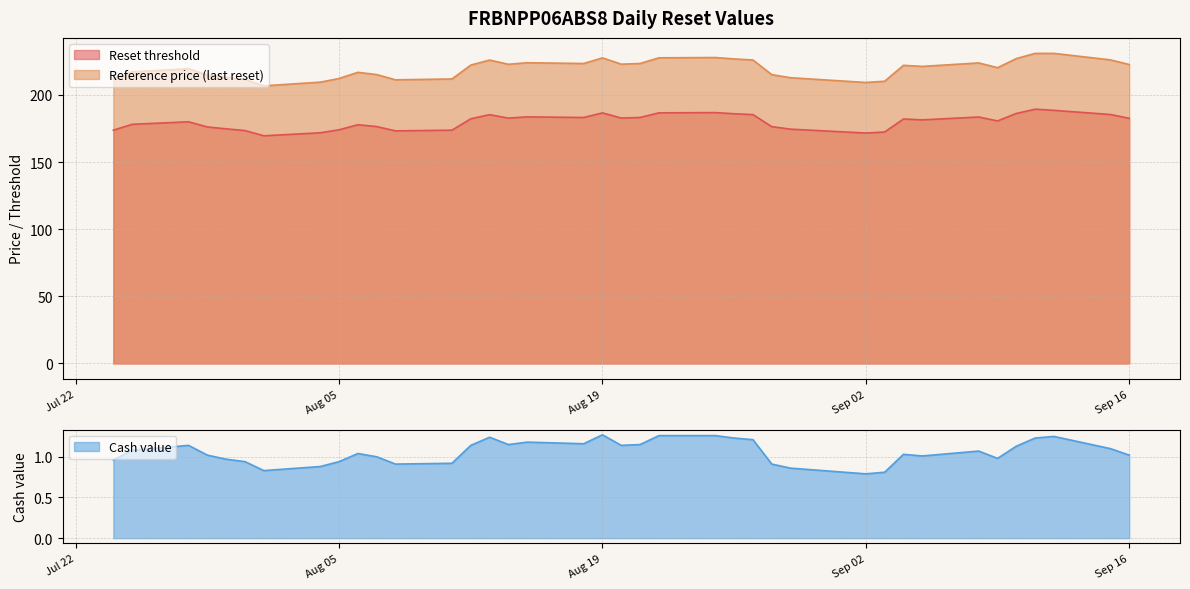

What is the value of the Reference price (last reset) point at the 8th from the left?

209.5